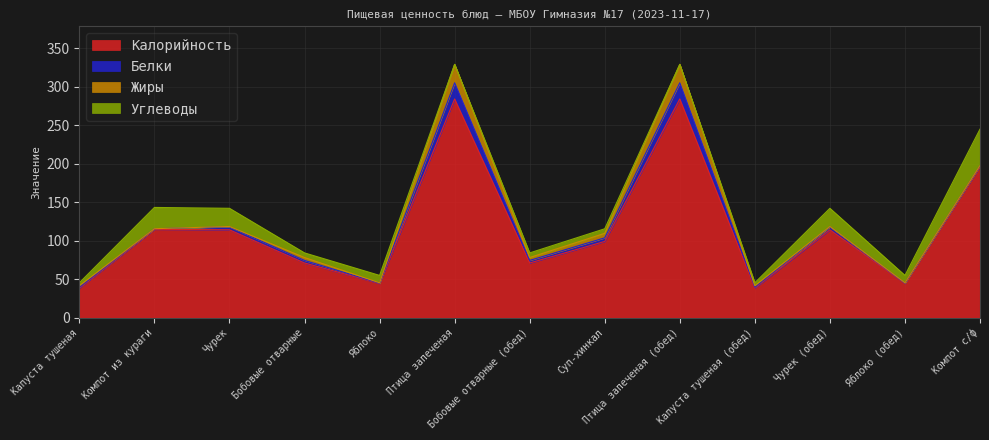

Which category has the lowest value in the Углеводы series?

Птица запеченая